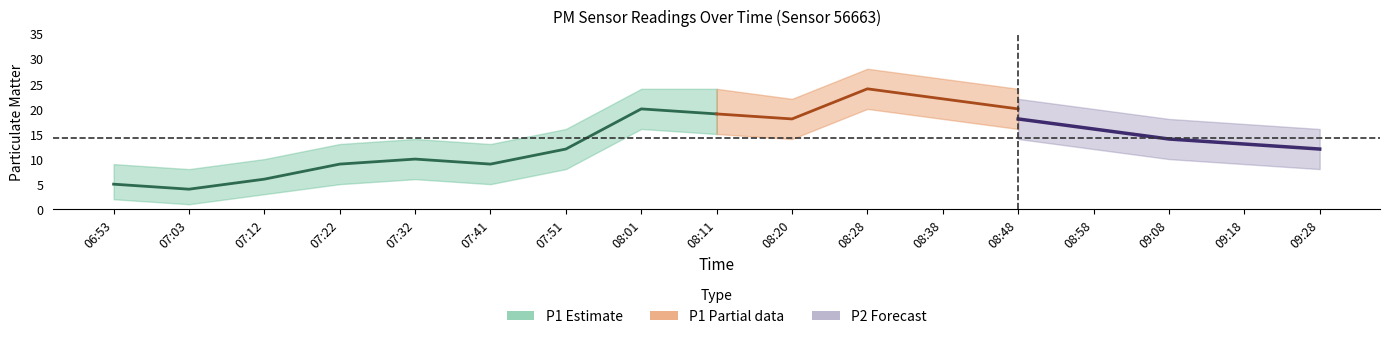

What is the greatest value displayed?

24